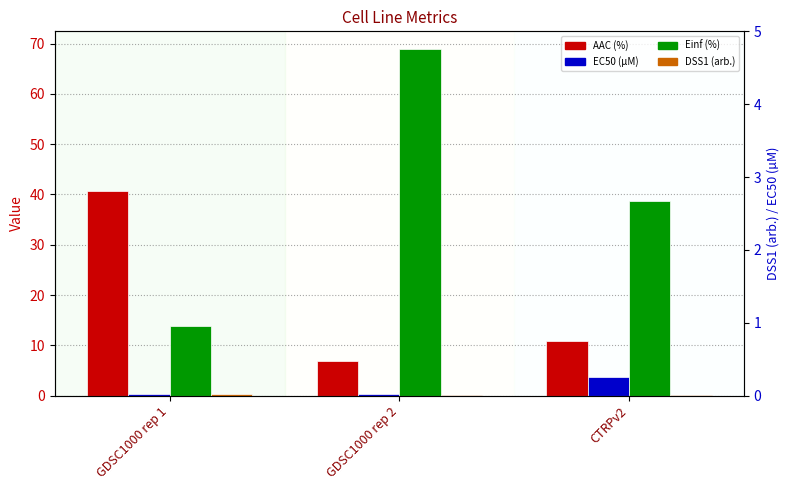

What is the sum of all EC50 (µM) values?

4.5